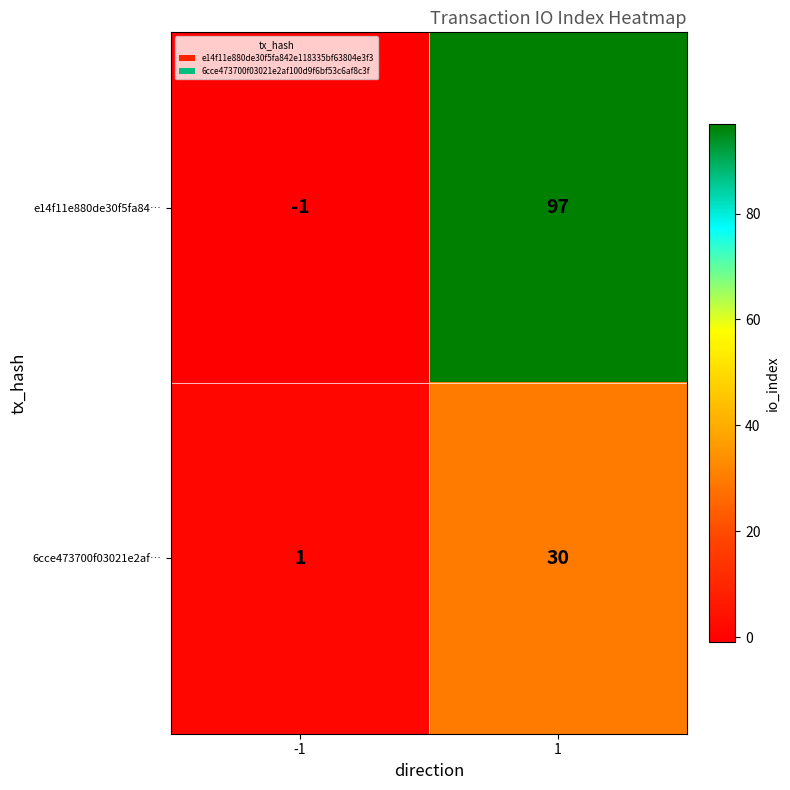

What is the difference between the maximum and minimum values in the e14f11e880de30f5fa84… series?

98